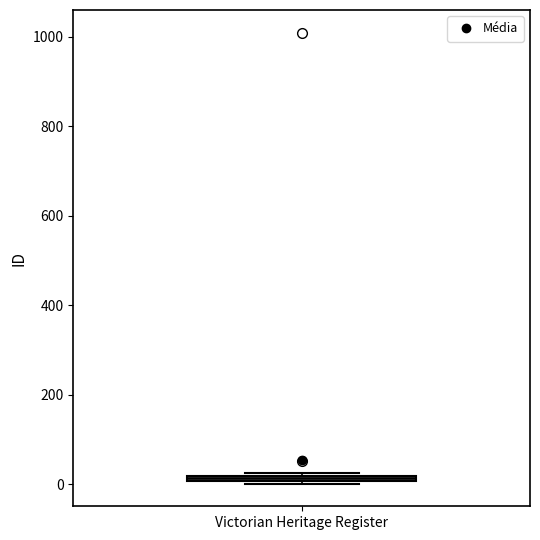

Where is the lower edge of the box for Victorian Heritage Register on the y-axis? The values are not printed on the chart, so give them approximately, as read against the axis.

0